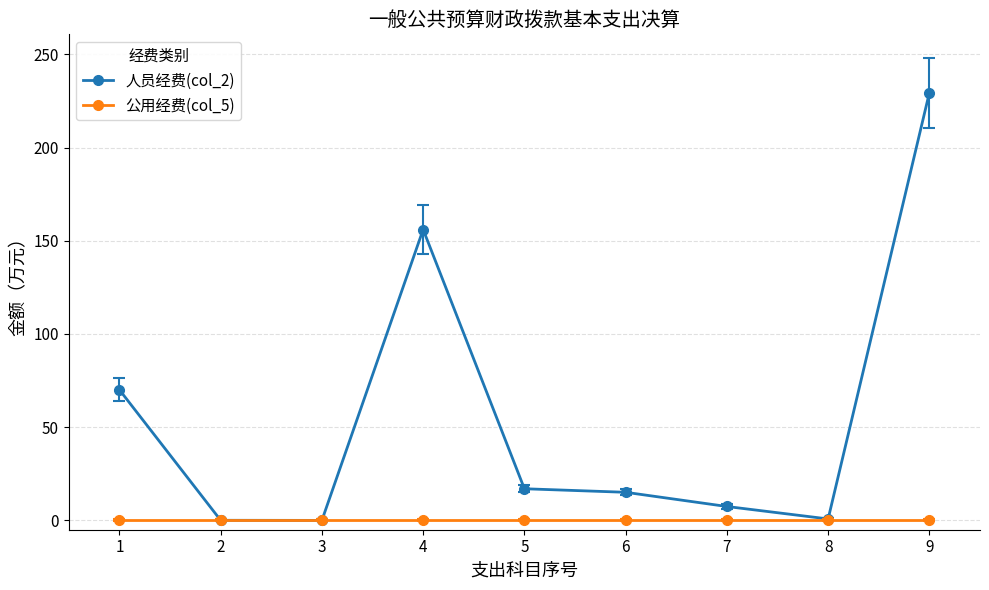

What are all the series names shown in the legend?

人员经费(col_2), 公用经费(col_5)